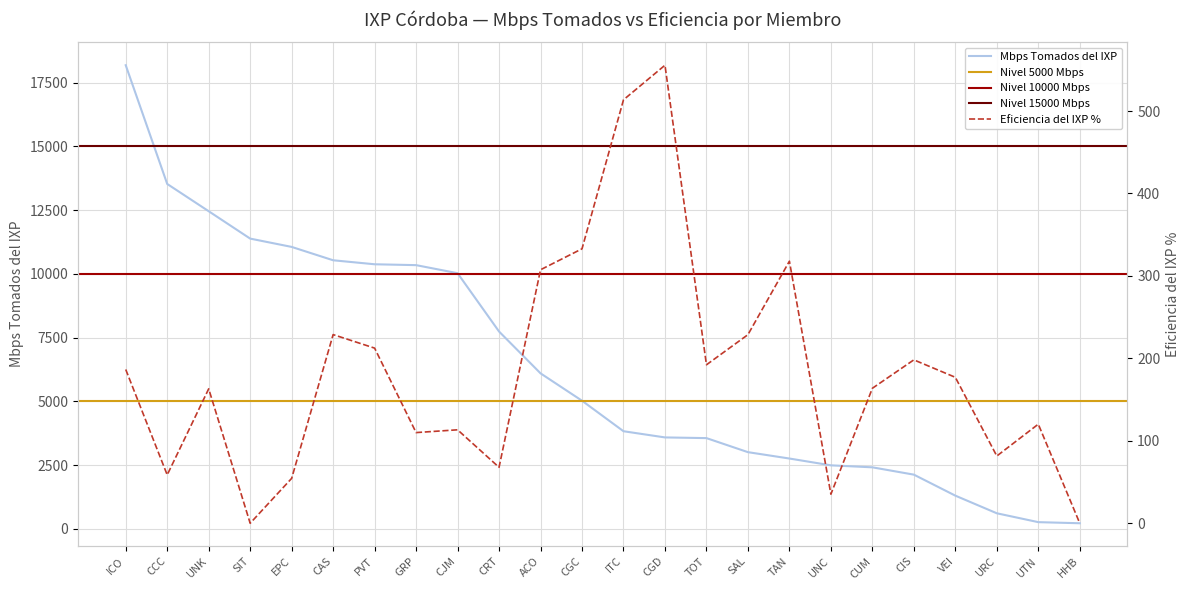

True or false: Eficiencia del IXP % has more than 2 points higher than both neighbors.

True